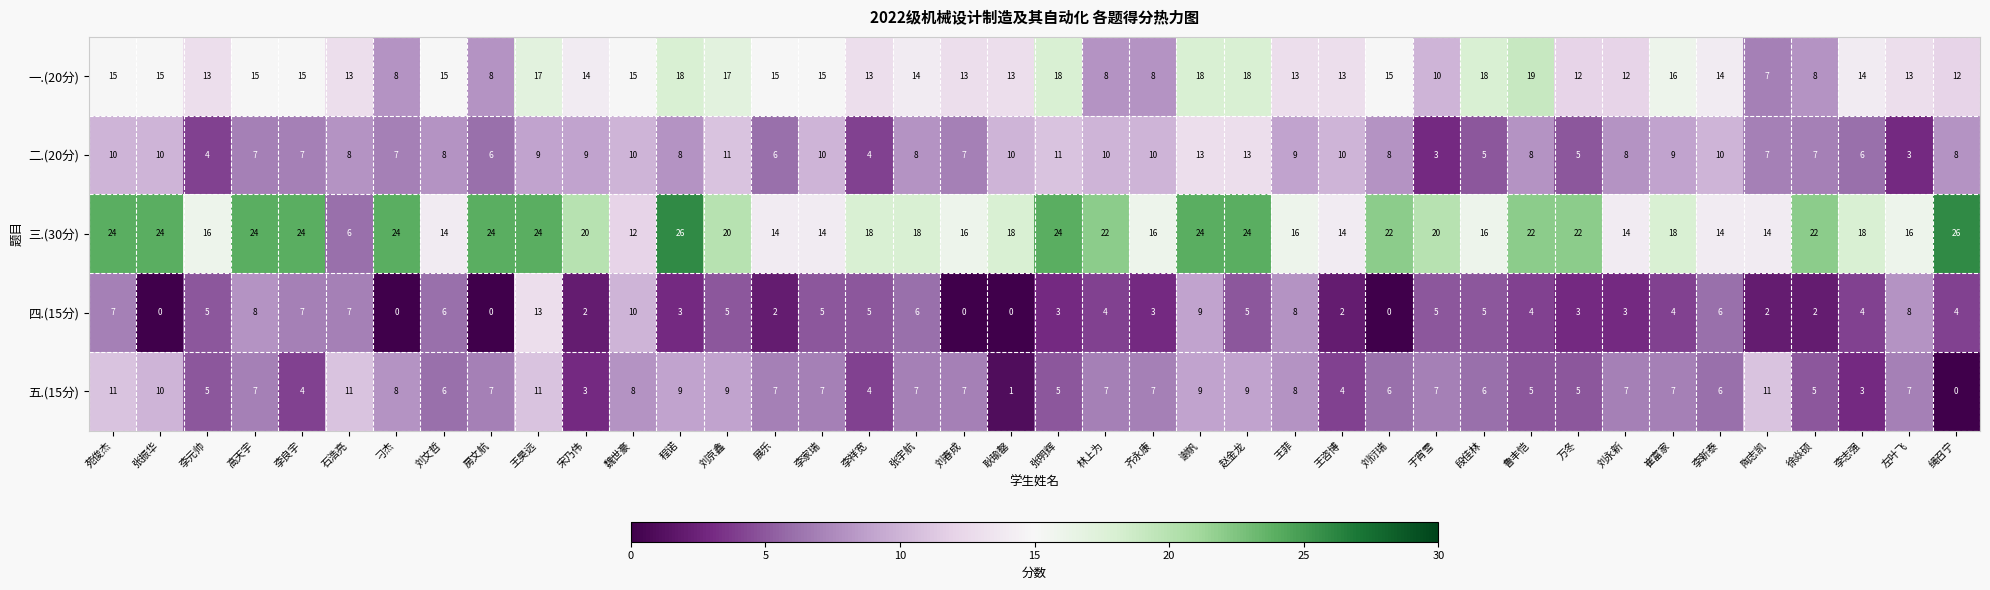

How many positive values does the 五.(15分) series have?

39